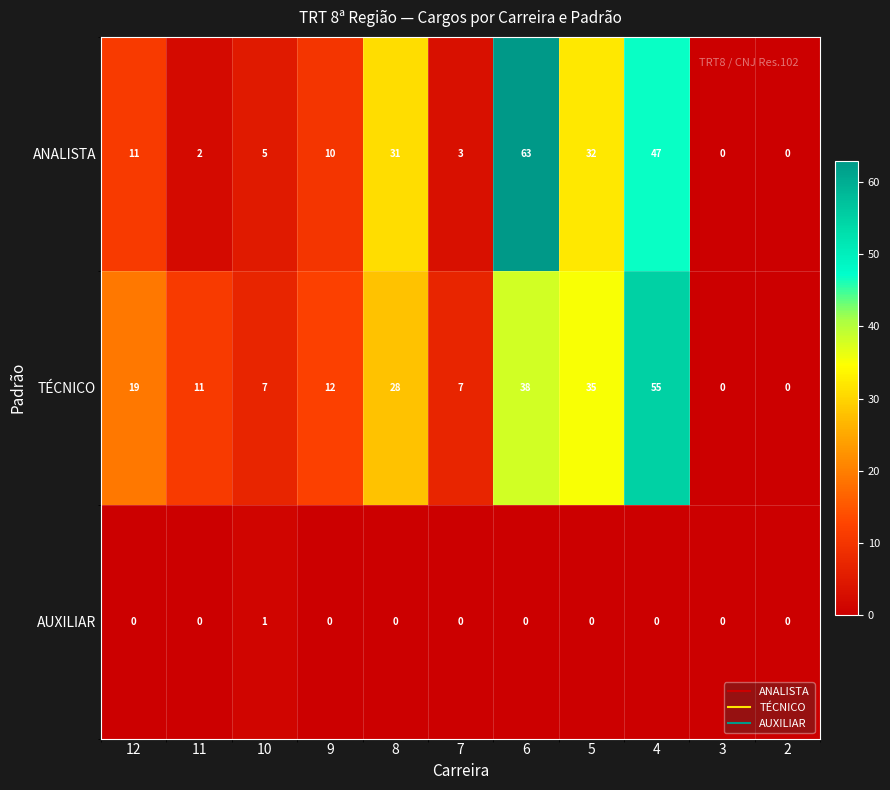

How many categories are shown in the chart?

11